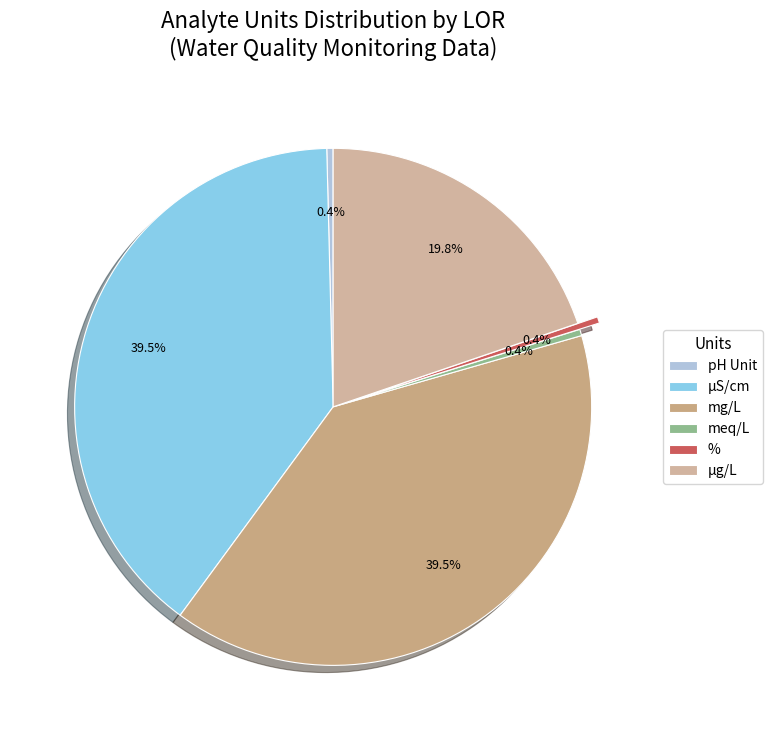

Is the sum of µS/cm and % greater than half?

No